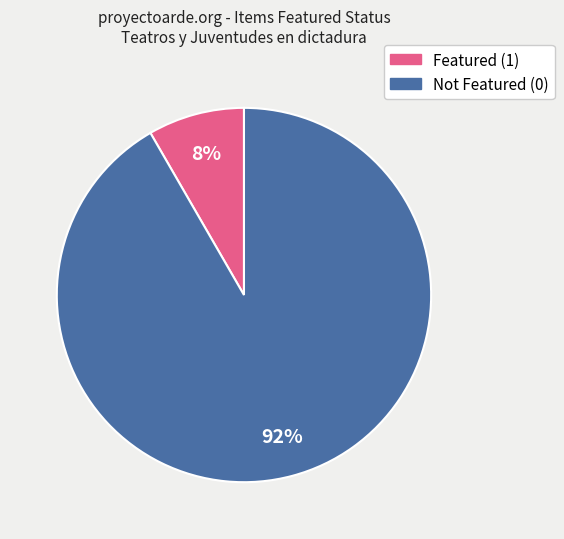

To the nearest percent, what is the average slice percentage?

50%